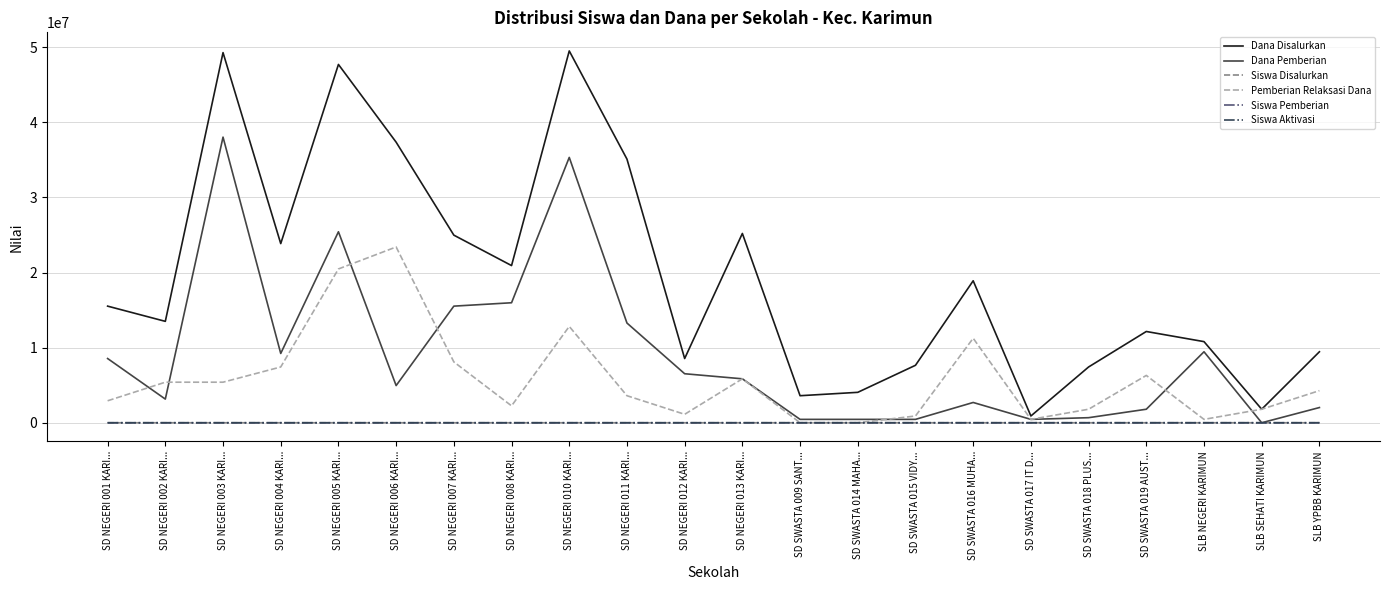

Is it true that Dana Pemberian equals 2605897 at SD NEGERI 013 KARI...?

False